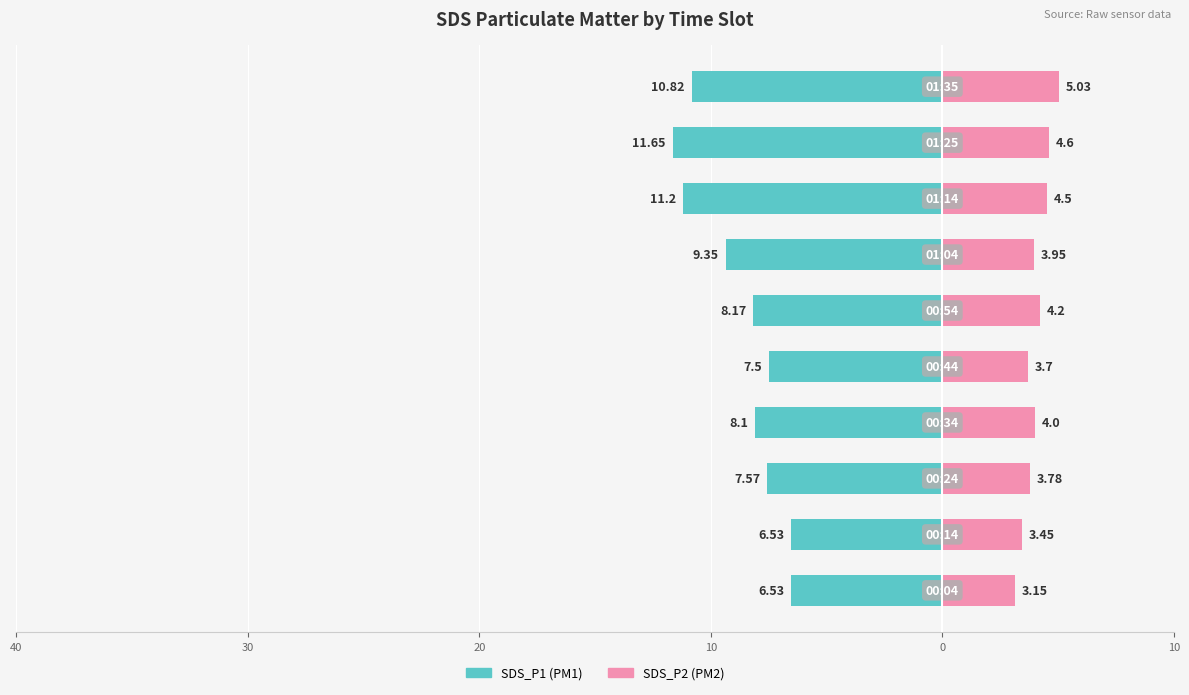

What is the average value of the SDS_P1 series?

-8.7